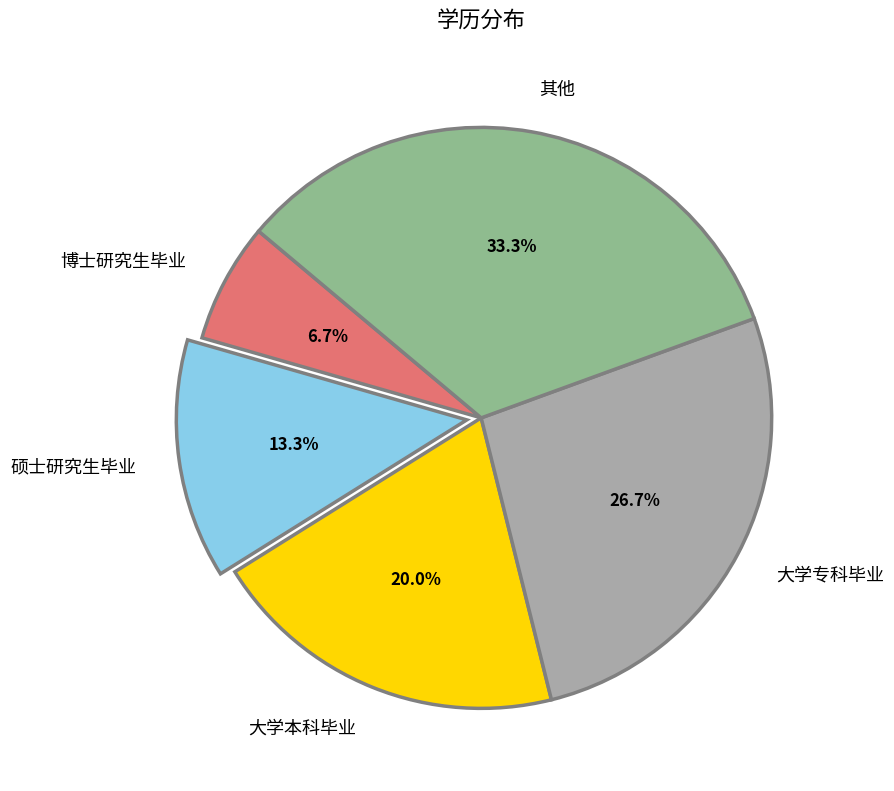

Between 其他 and 博士研究生毕业, which is larger?

其他